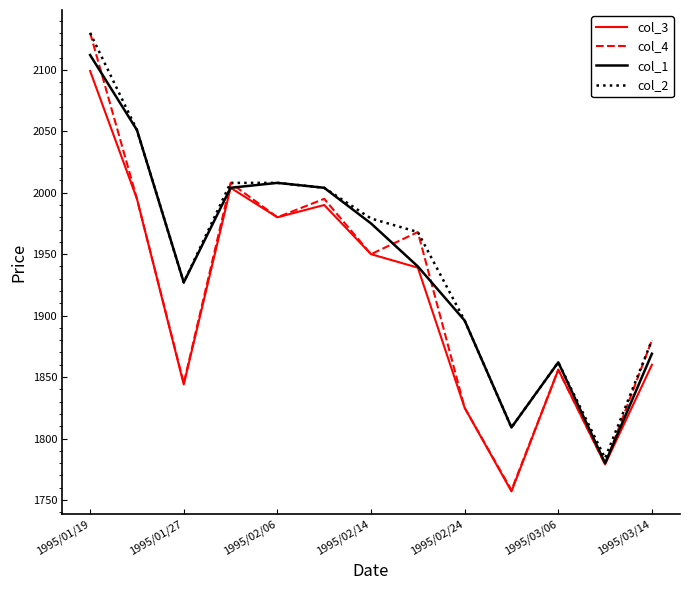

What is the highest value of the col_3 series?

2099